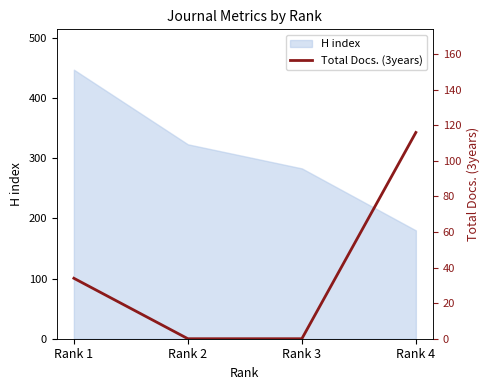

The value at Rank 3 is -73. True or false?

False